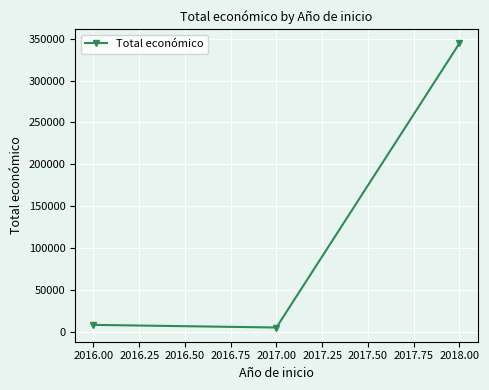

How many series are shown in this chart?

1